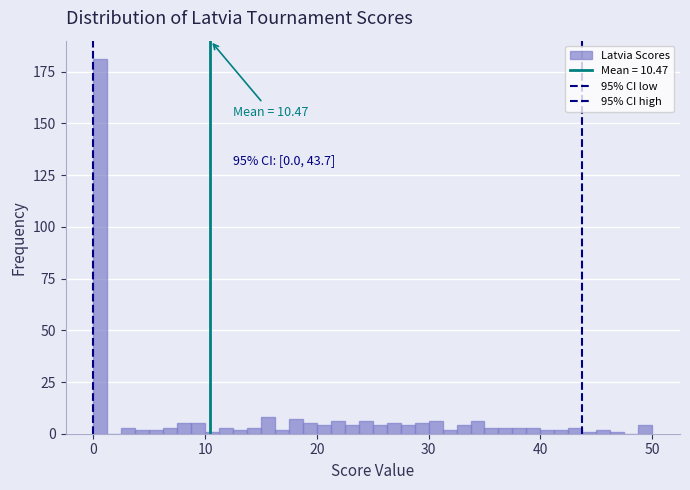

Around what value on the x-axis is the tallest bar? Give the approximate position of its centre, as read against the axis.

1